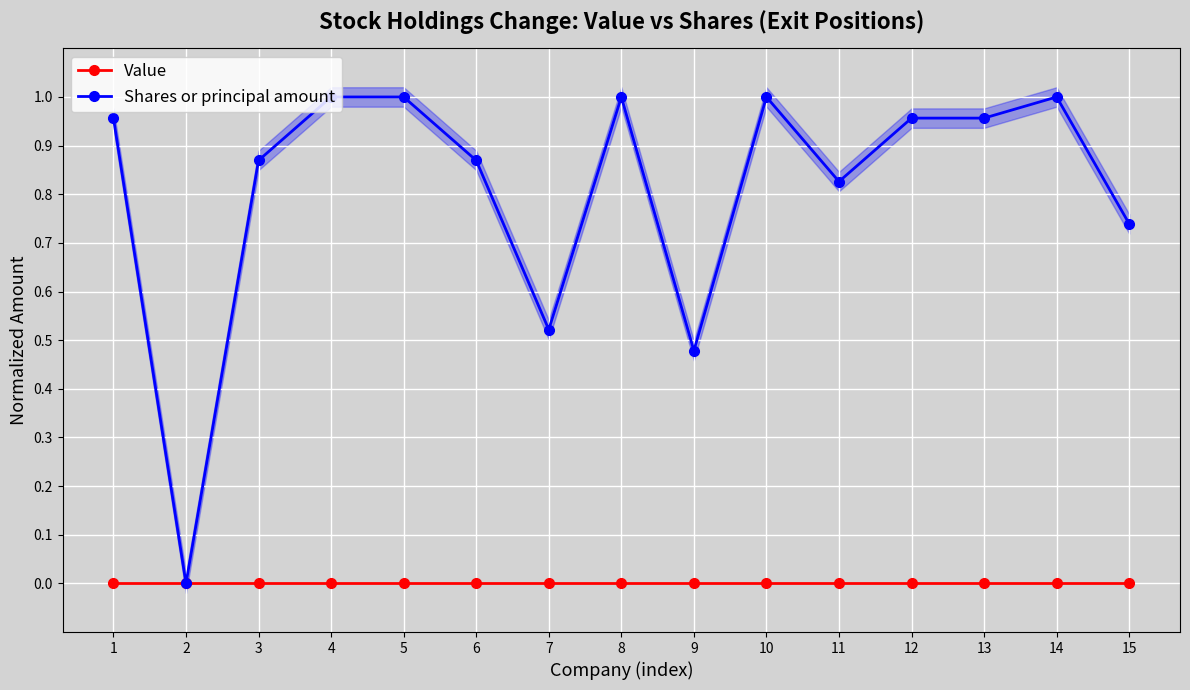

At how many categories does at least one series exceed 0?

14